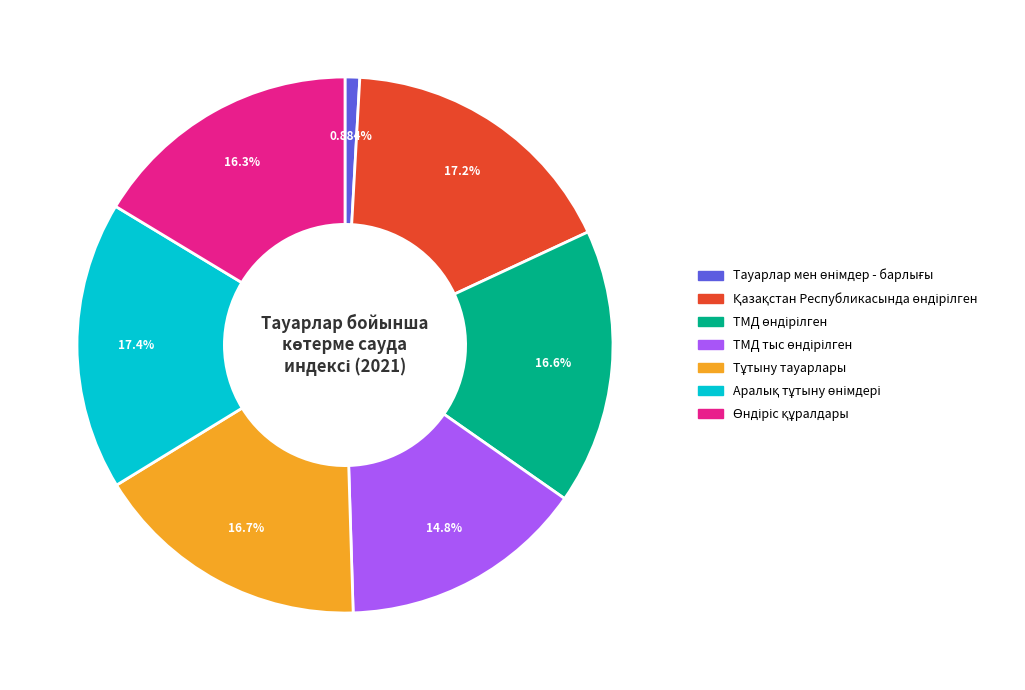

Is there a majority slice in this chart?

No